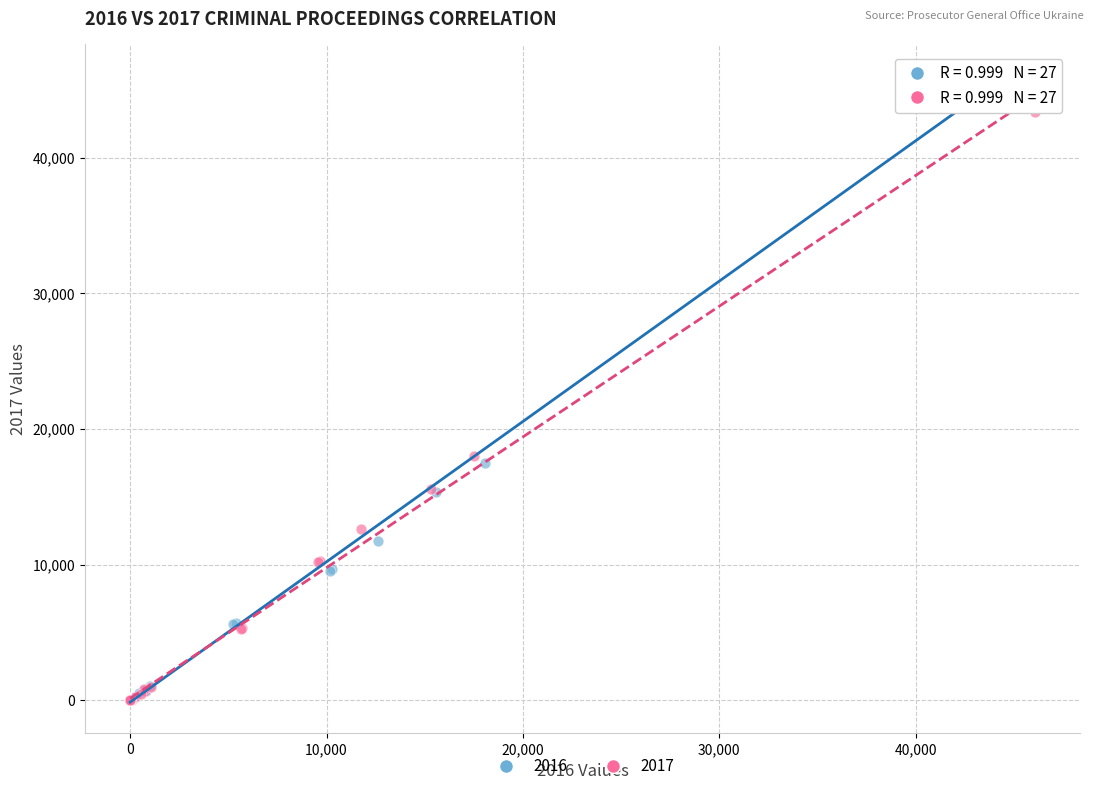

Which series contains the highest Y value?

2016